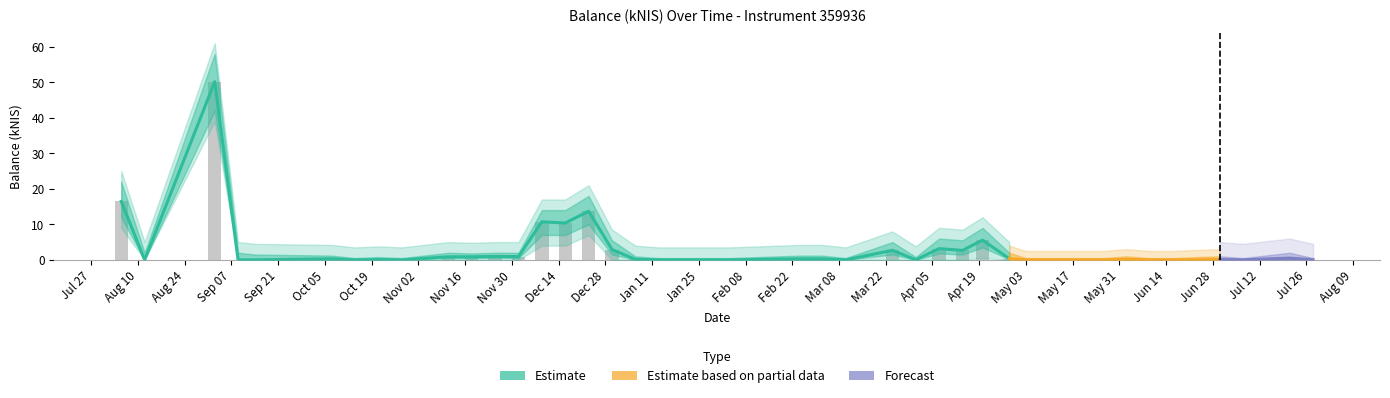

Which series has the largest range (max minus min)?

estimate_upper